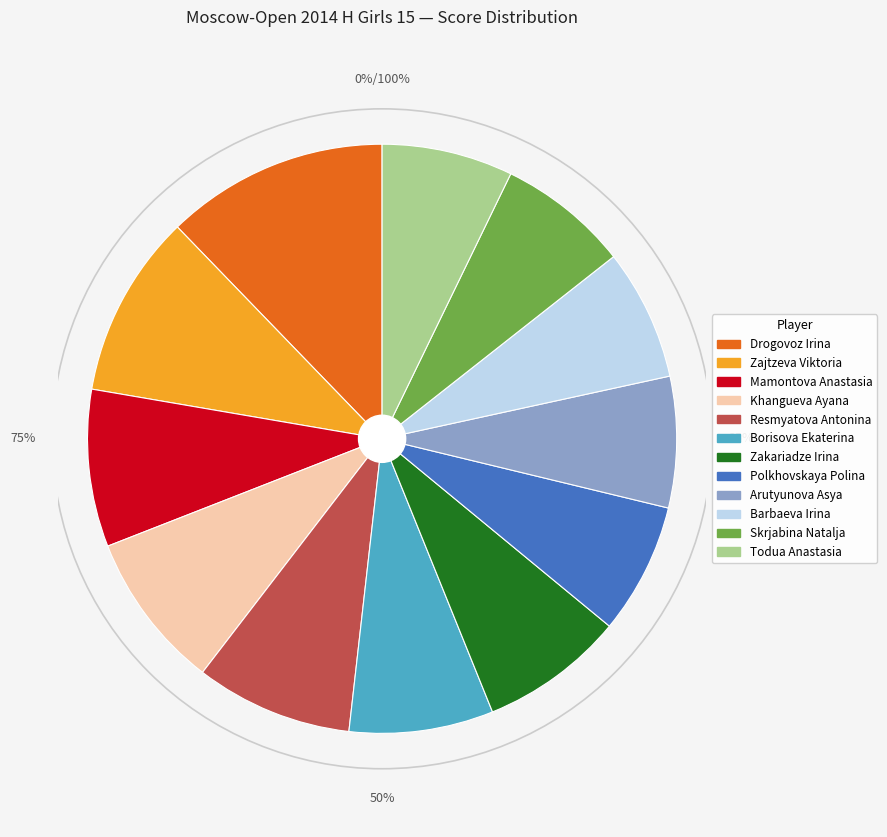

To the nearest percent, what is the average slice percentage?

8%